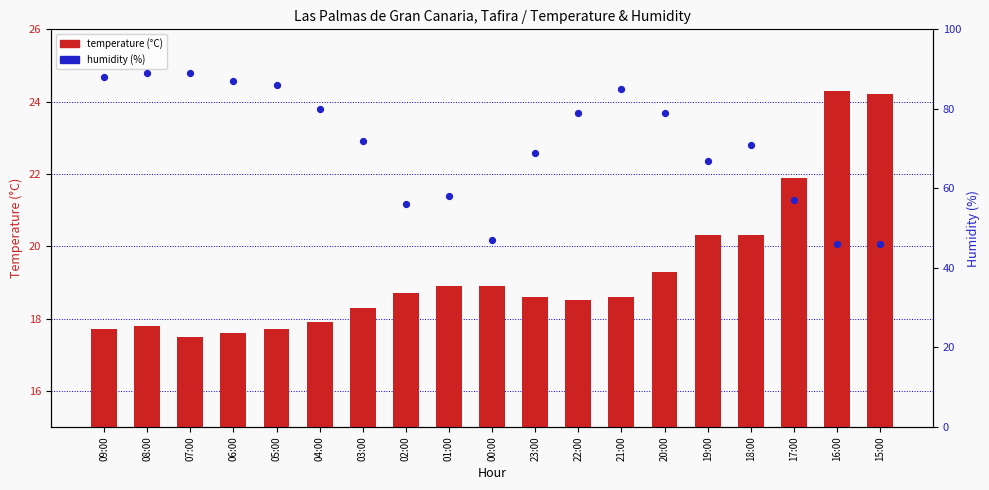

Which series reaches the minimum Y coordinate?

temperature (°C)